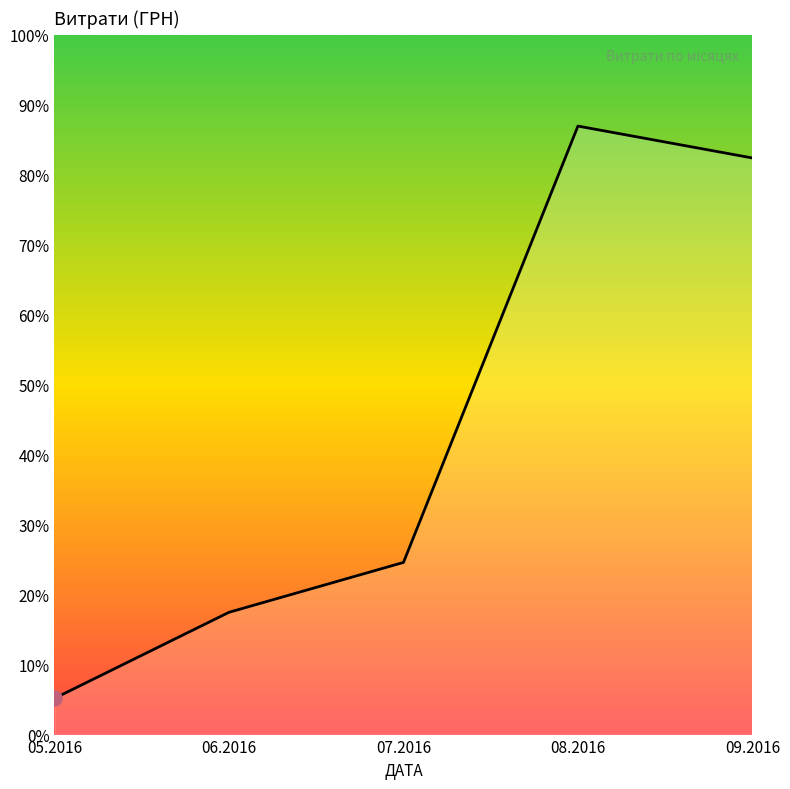

What is the change in value from 05.2016 to 06.2016?

+7840.7